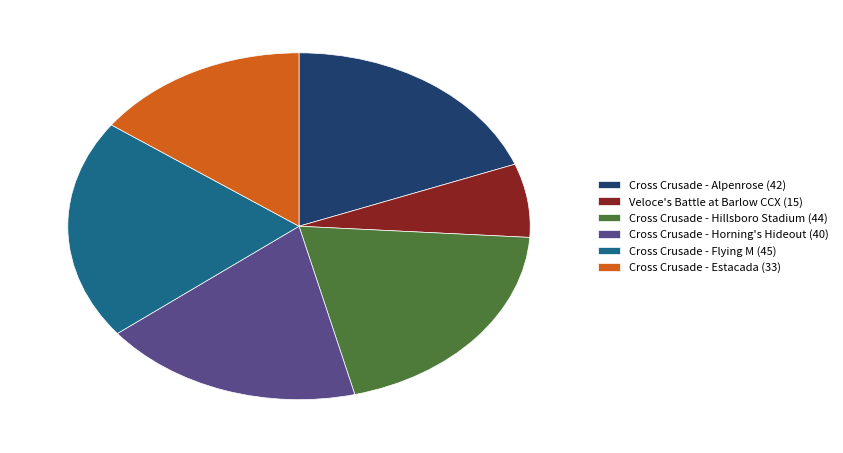

What is the ratio of the value at Cross Crusade - Horning's Hideout to the value at Cross Crusade - Alpenrose?

1.0